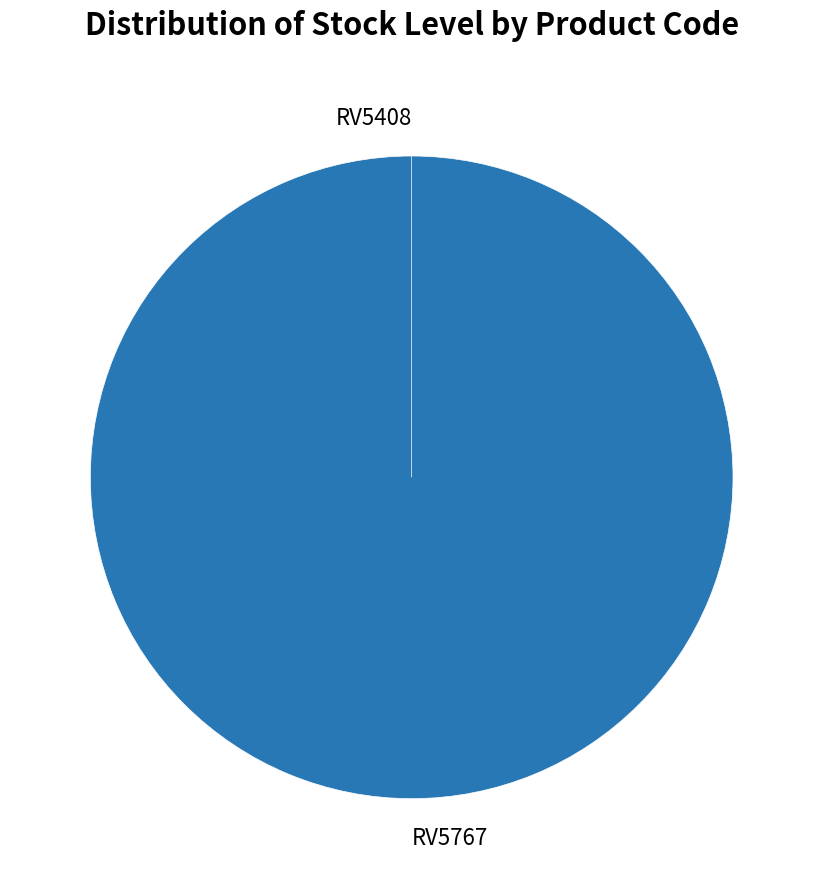

Do RV5767 and RV5408 together represent more than half of the pie?

Yes